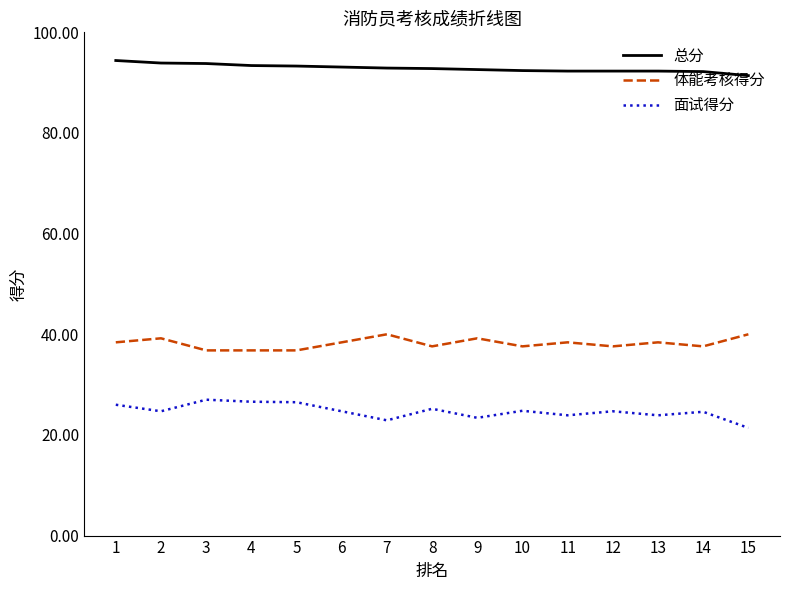

Rank the series by their average value, from highest to lowest.

总分, 体能考核得分, 面试得分